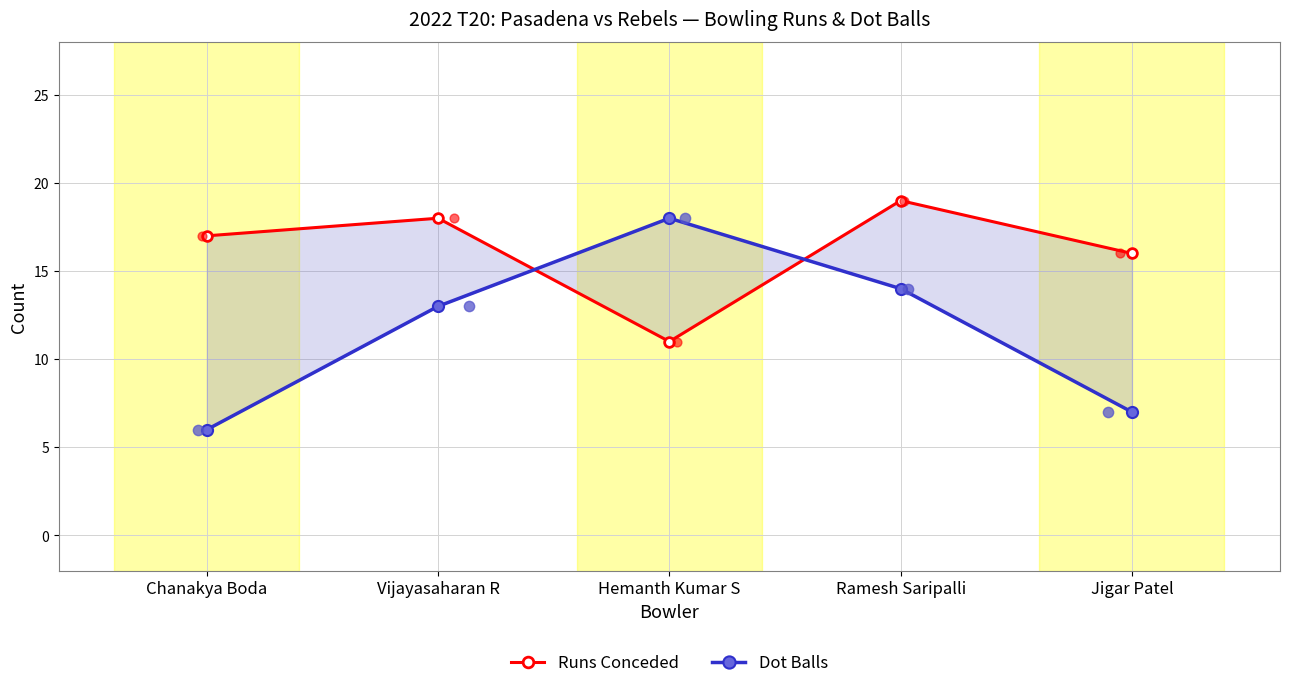

Is the value of Runs Conceded at Jigar Patel greater than the value of Dot Balls at Hemanth Kumar S?

No